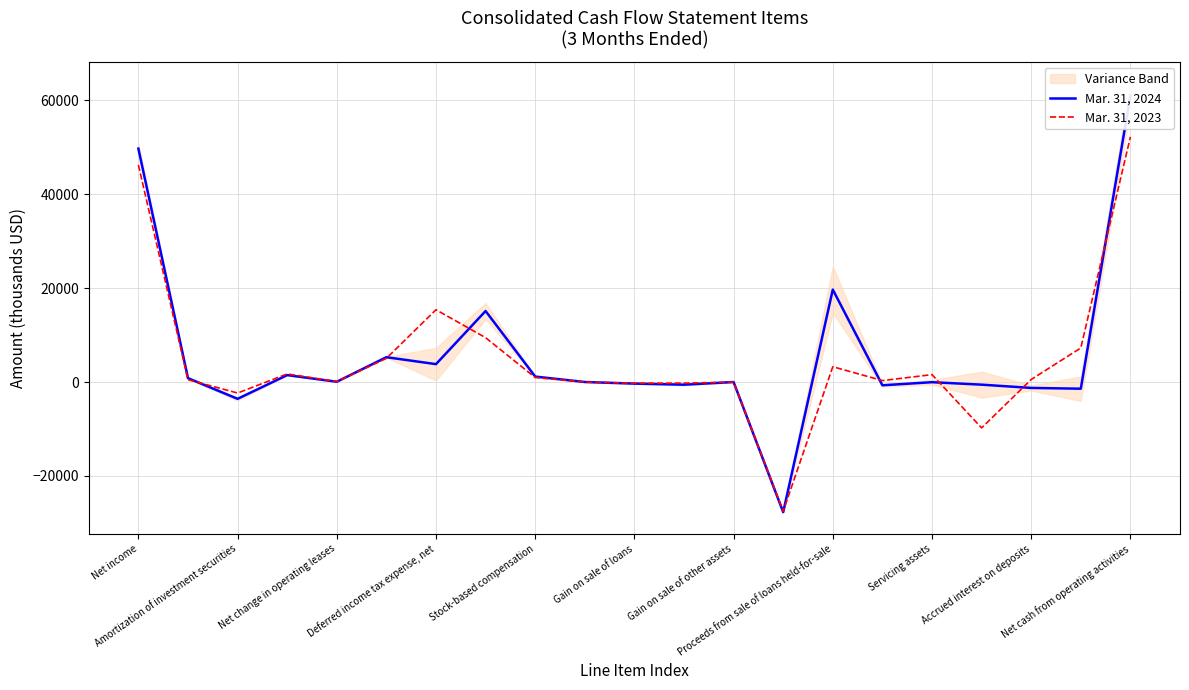

How many lines are shown in the chart?

2